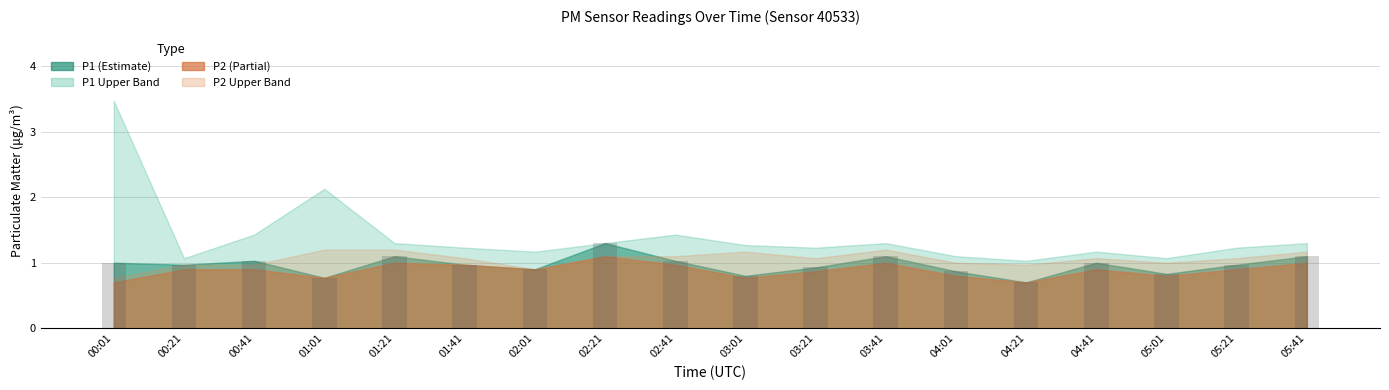

What is the sum of the values at 00:21 and 04:21?

1.7